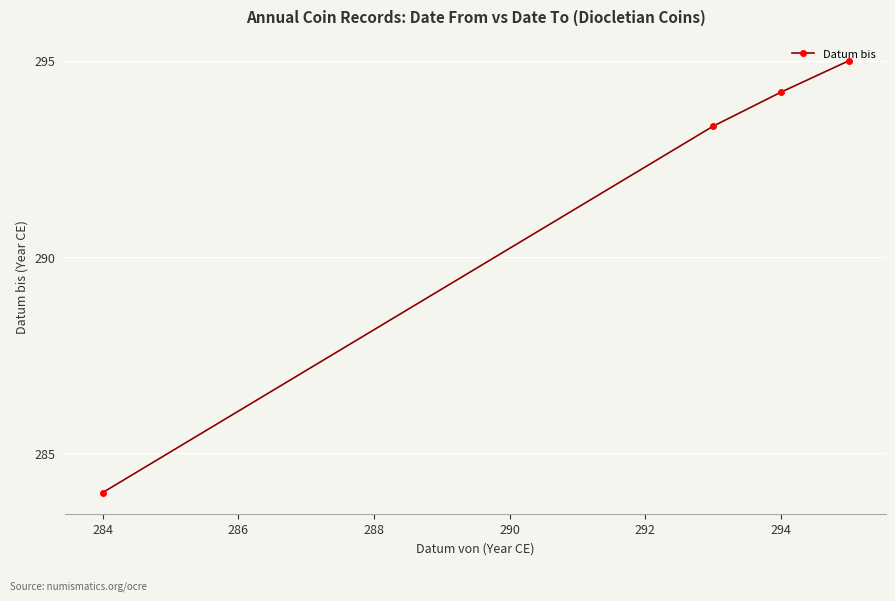

Count the number of values greater than 294.

2